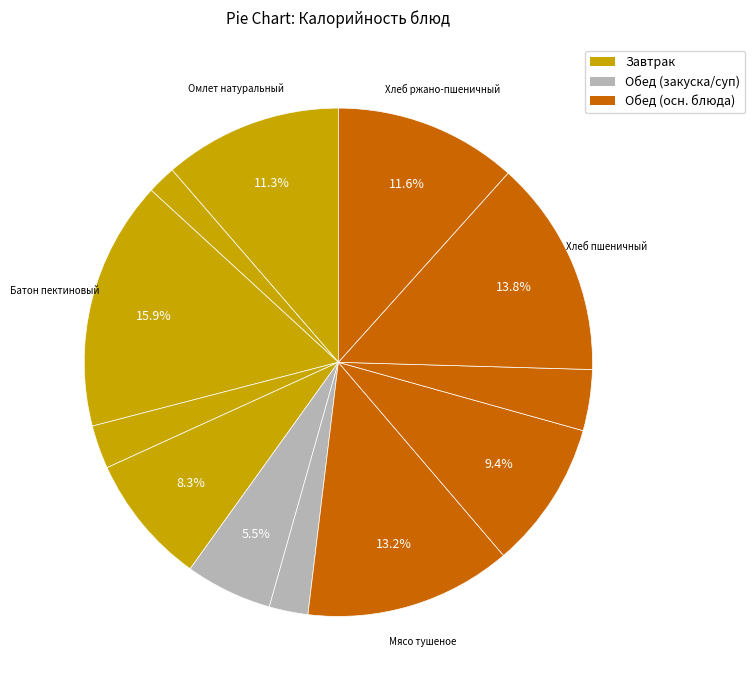

Count the number of slices in the pie.

12